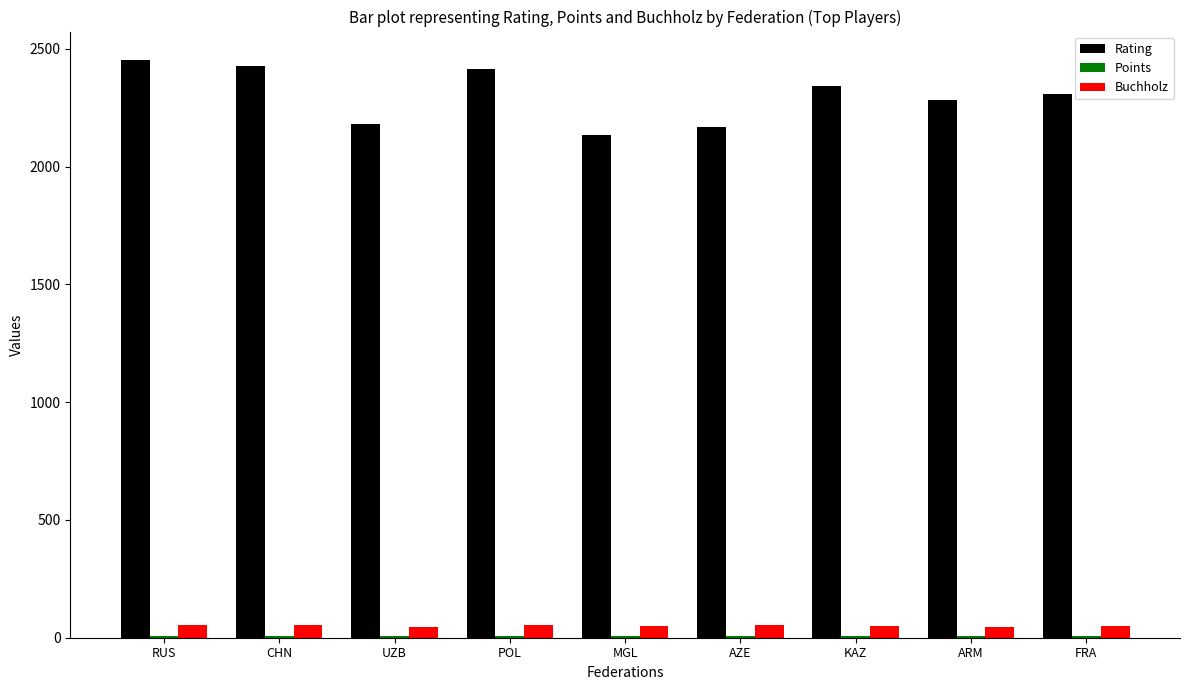

Is the value of Buchholz at POL greater than the value of Rating at FRA?

No